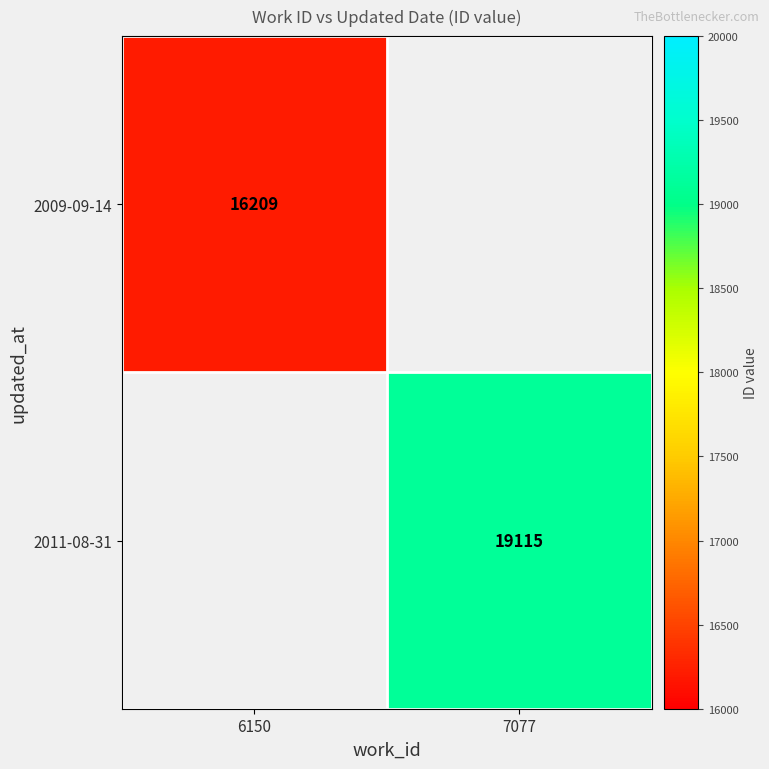

The value of 2011-08-31 at 7077 is 19115. True or false?

True